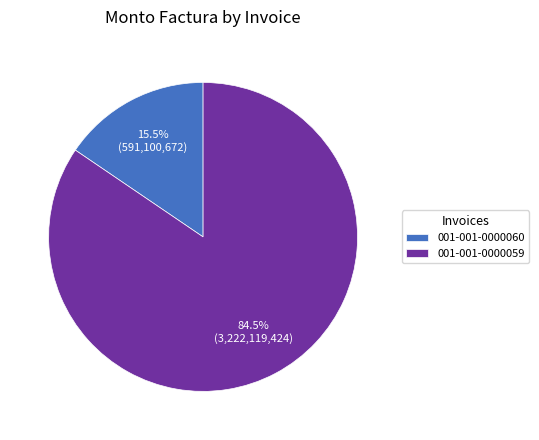

Approximately how many times larger is the value at 001-001-0000060 compared to 001-001-0000059?

0.2